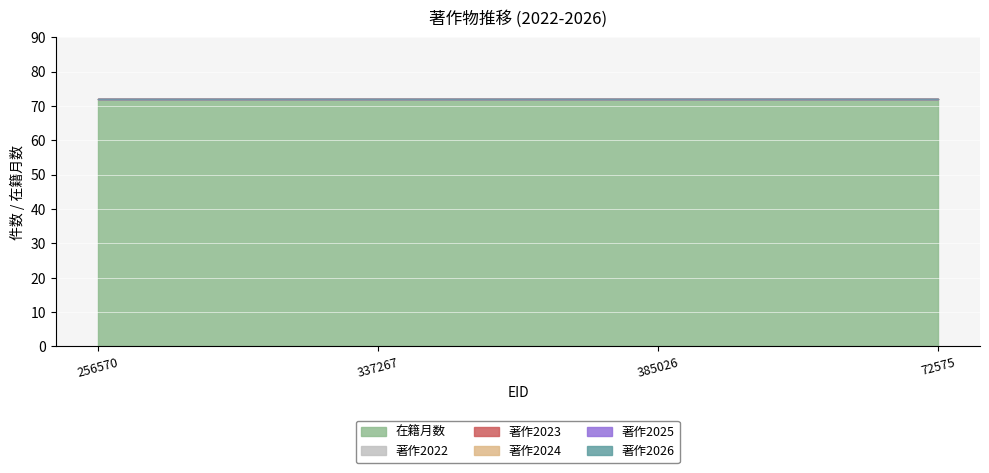

What are all the series names shown in the legend?

在籍月数, 著作2022, 著作2023, 著作2024, 著作2025, 著作2026